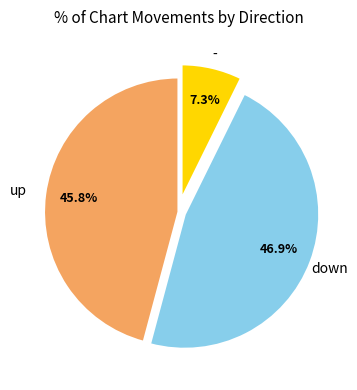

Is there a majority slice in this chart?

No